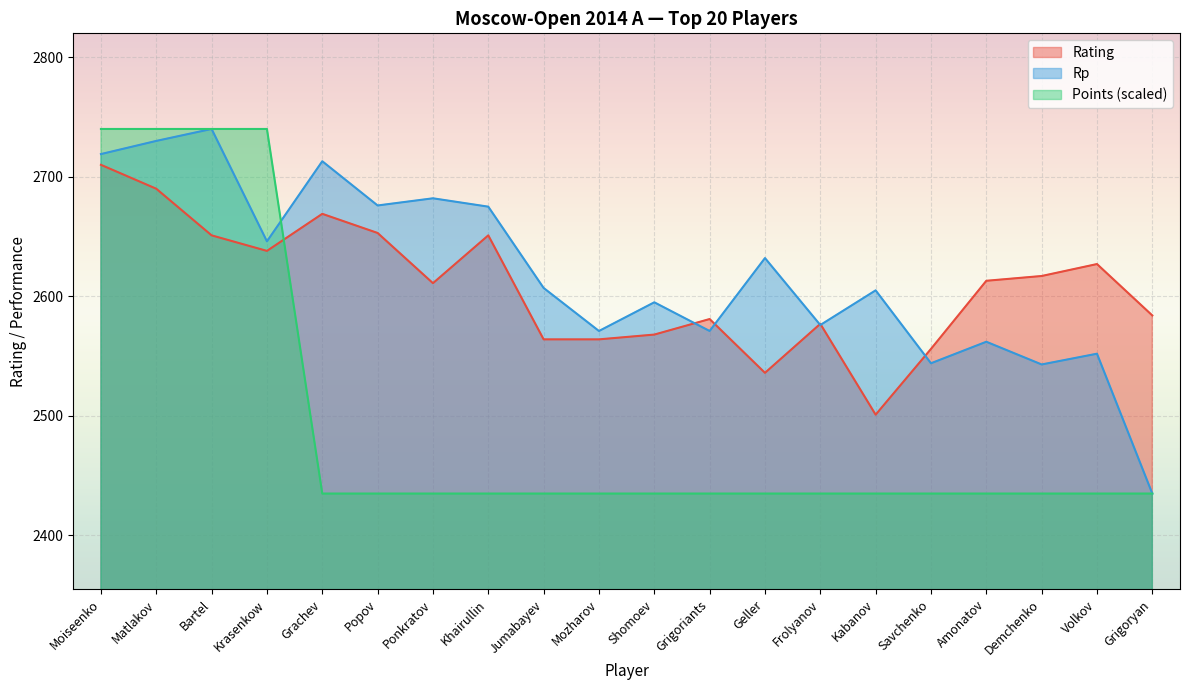

How many interior local valleys does the Rp series have?

7